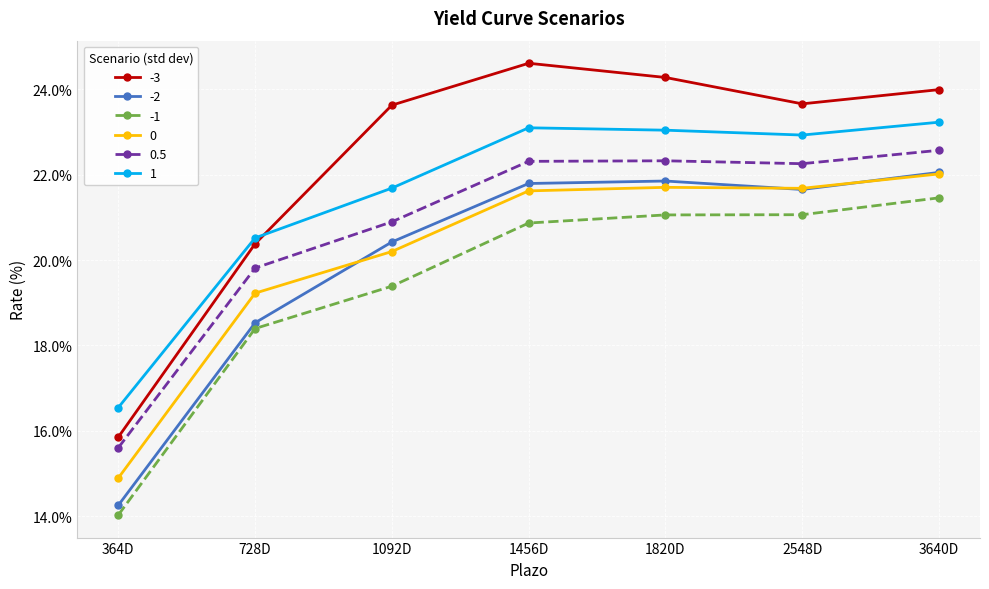

Does the chart have visible grid lines?

Yes